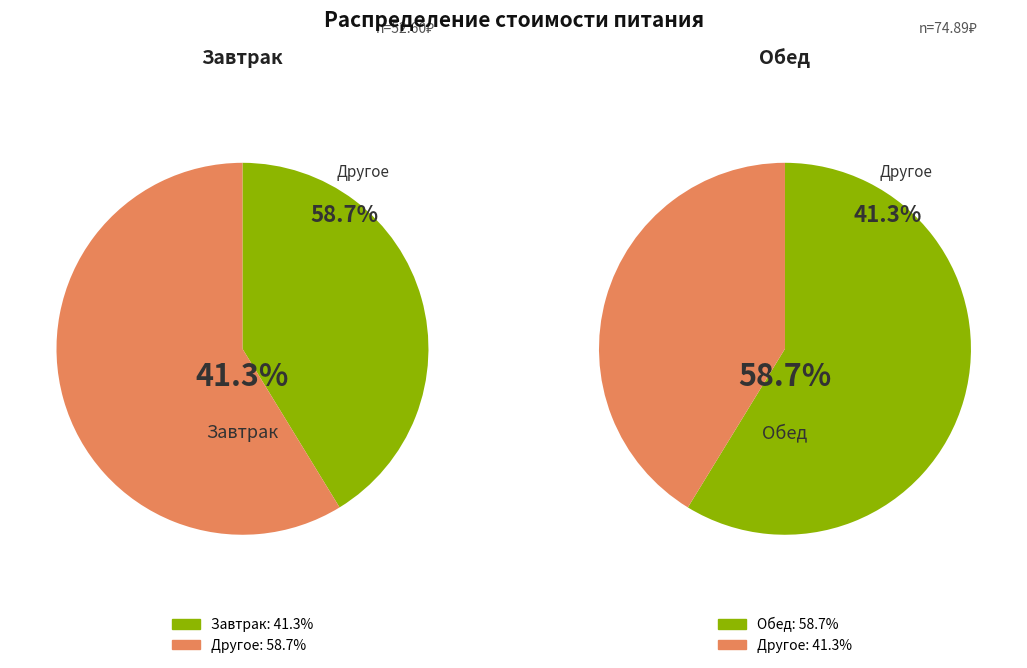

What percentage is the Завтрак slice, to the nearest percent?

41%